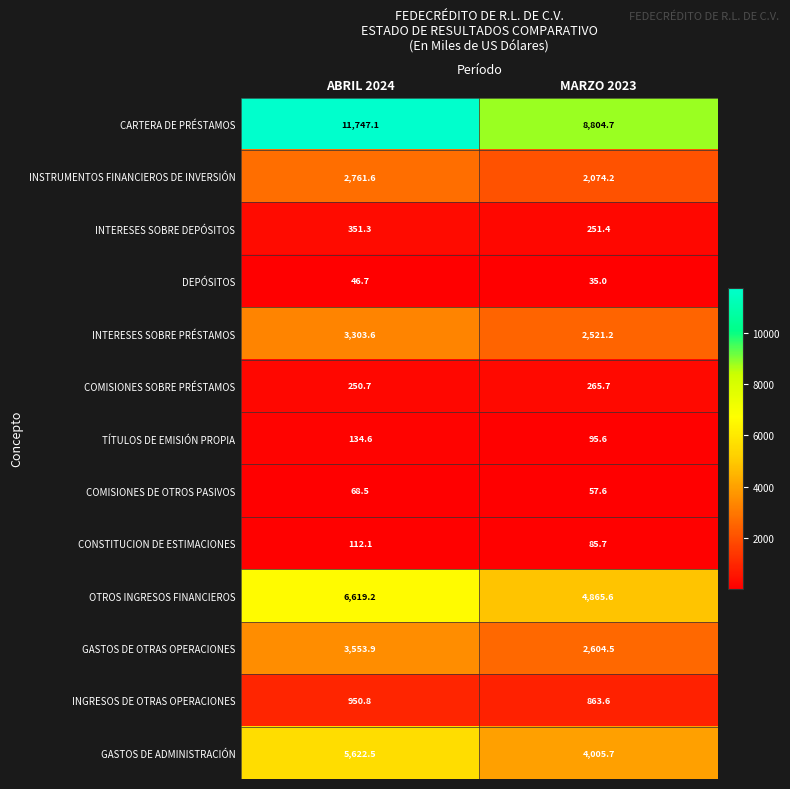

The DEPÓSITOS series shows 46.7 at ABRIL 2024. True or false?

True